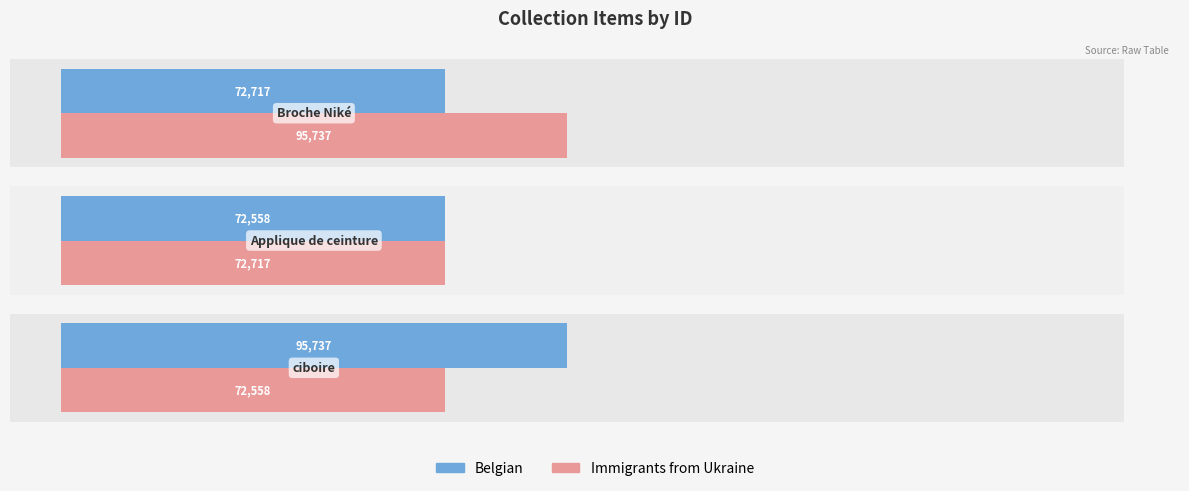

True or false: Immigrants from Ukraine has a value of 19870 at 1.

False